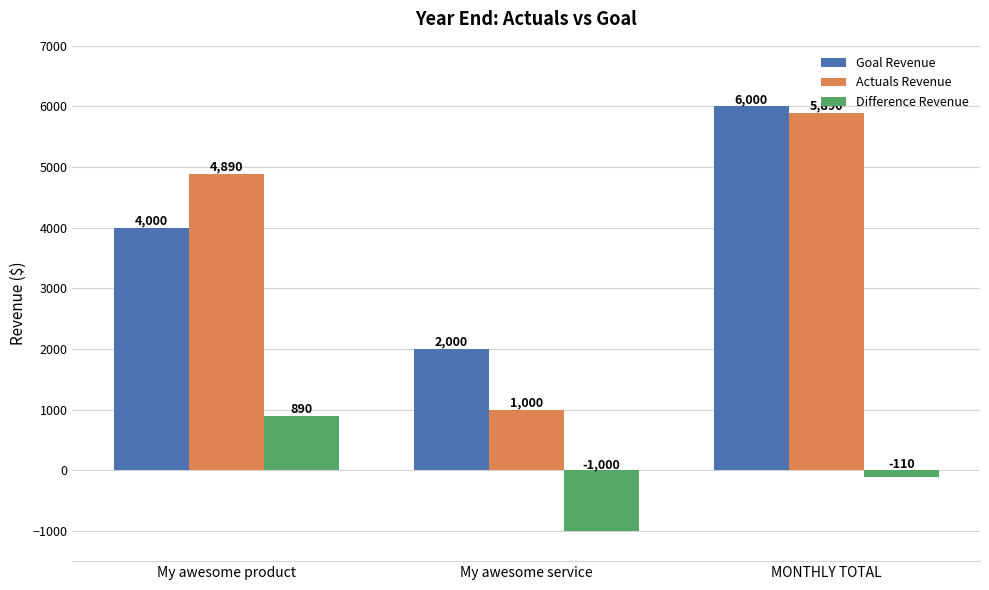

Where is Goal Revenue nearest to the value 4000?

My awesome product